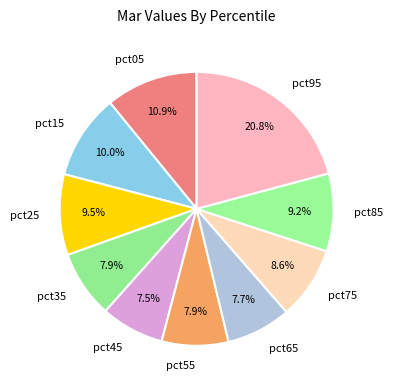

To the nearest percent, what is the combined percentage of pct85 and pct05?

20%